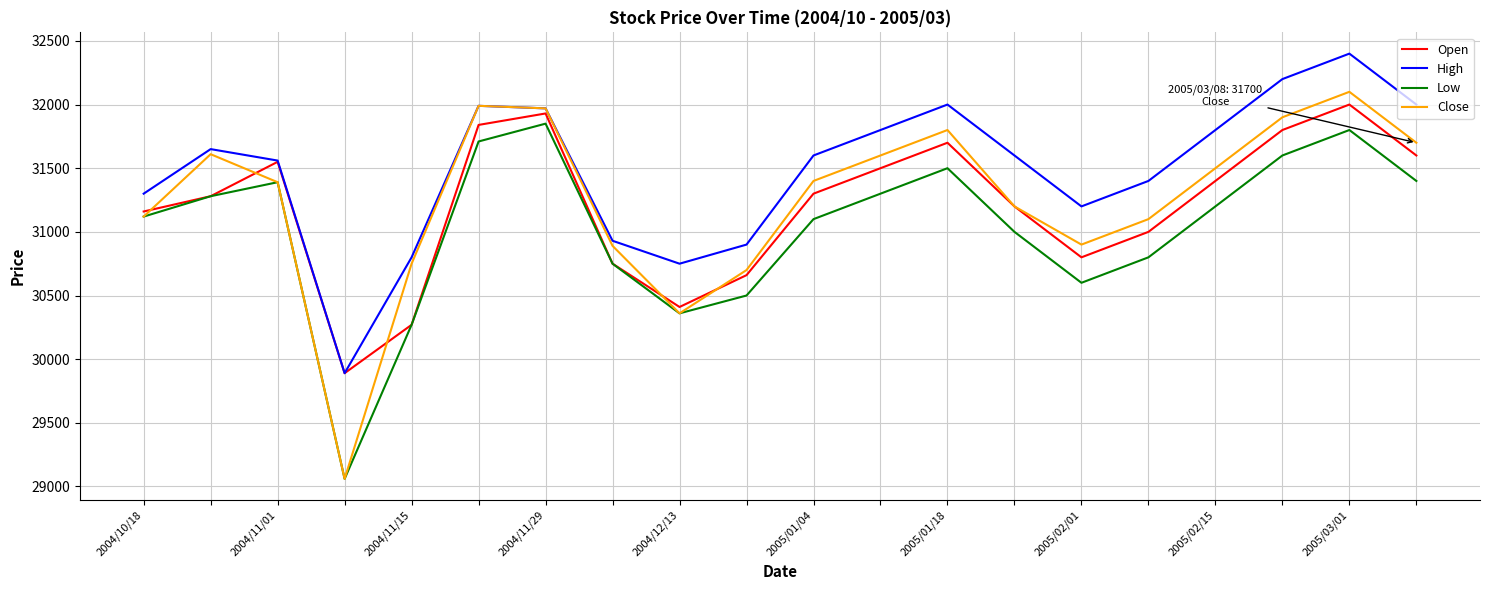

Which series has the widest spread of values?

Close